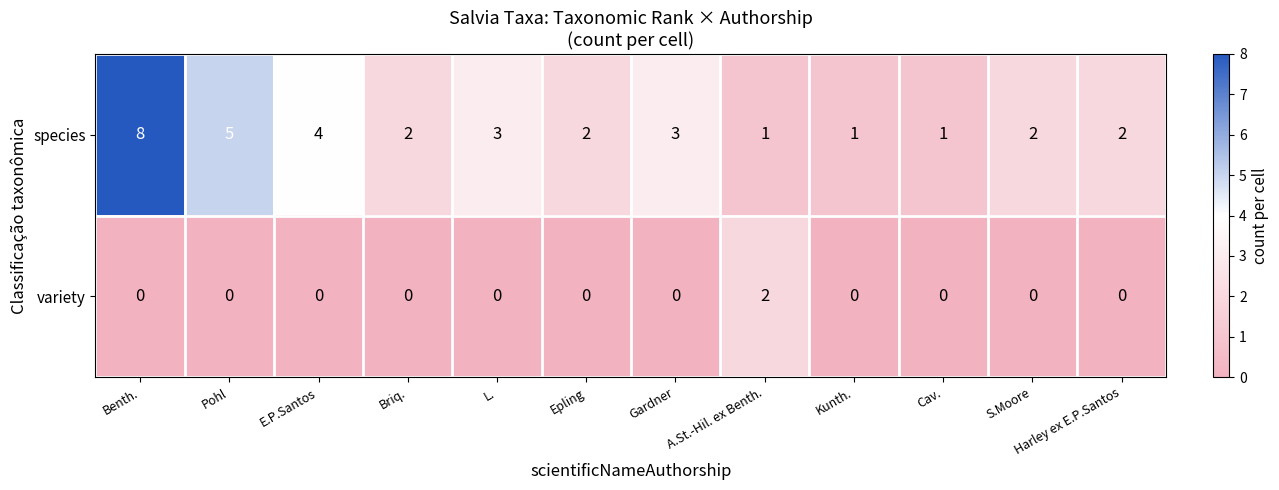

Which series has the widest spread of values?

species